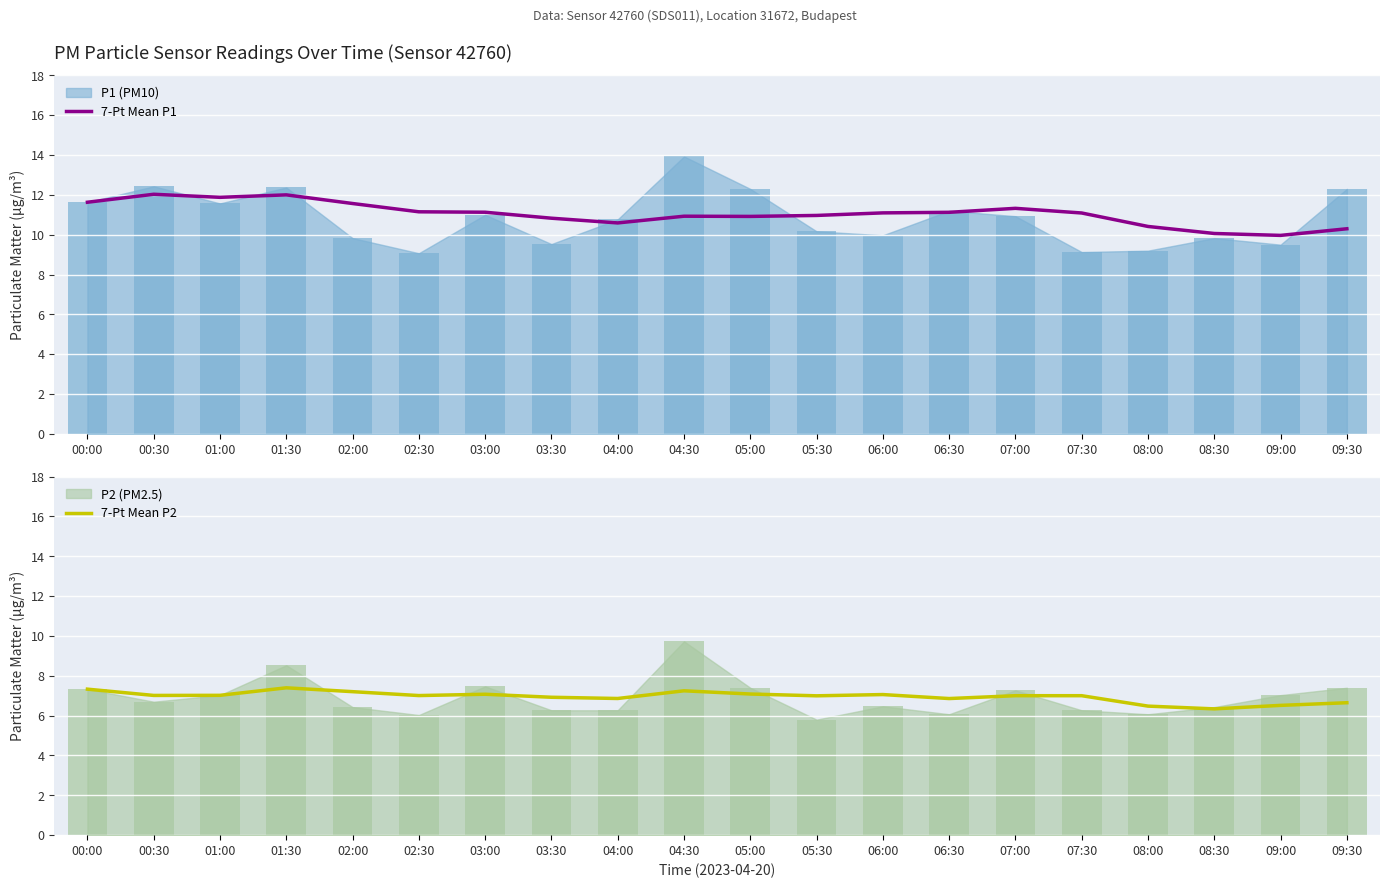

Is it true that 7-Pt Mean P1 equals 18.8 at 00:30?

False